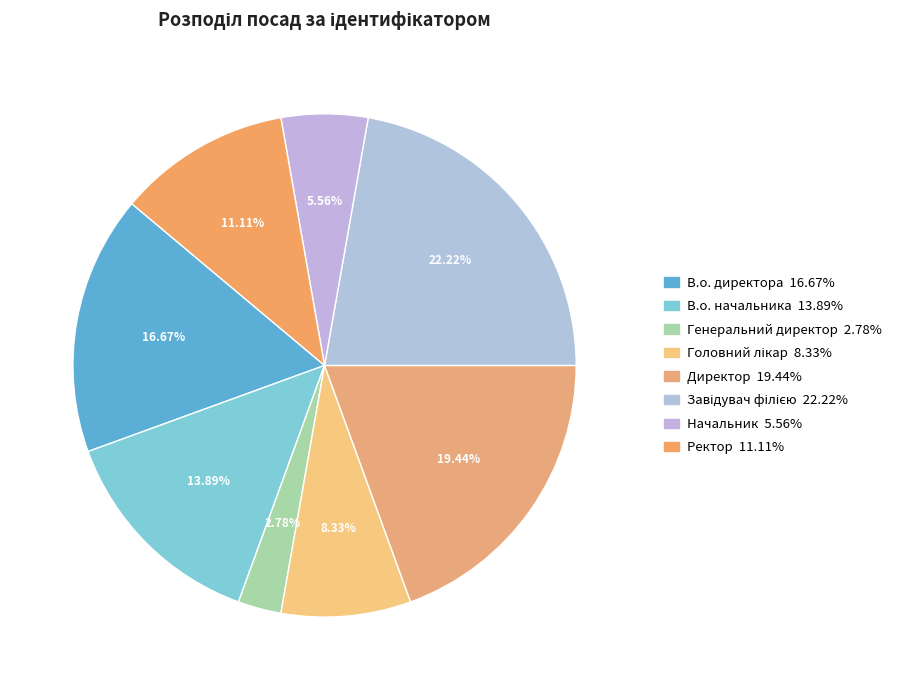

Which category has the smallest portion of the pie?

Генеральний директор